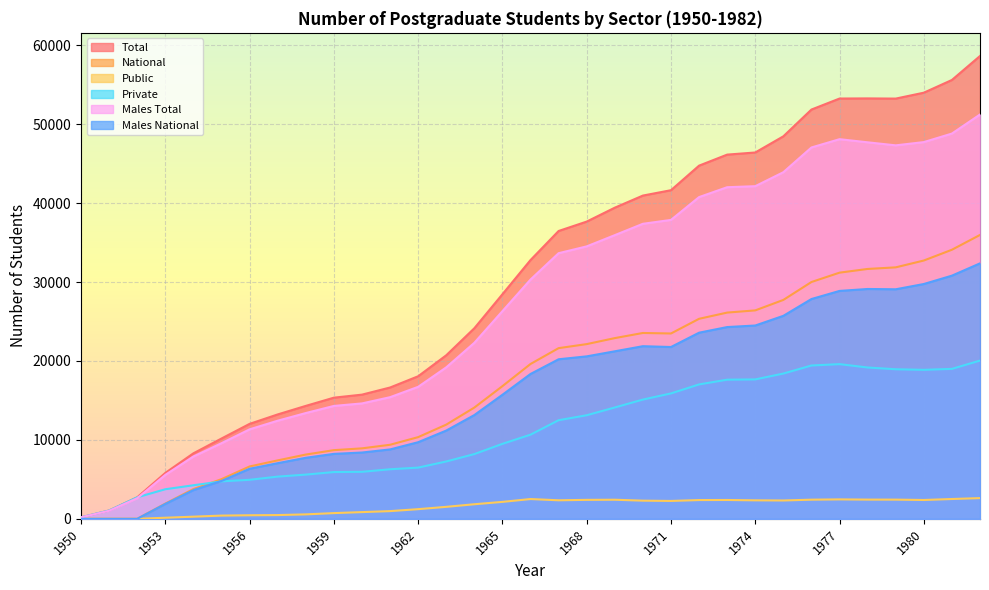

True or false: National and Males Total cross at least once.

False